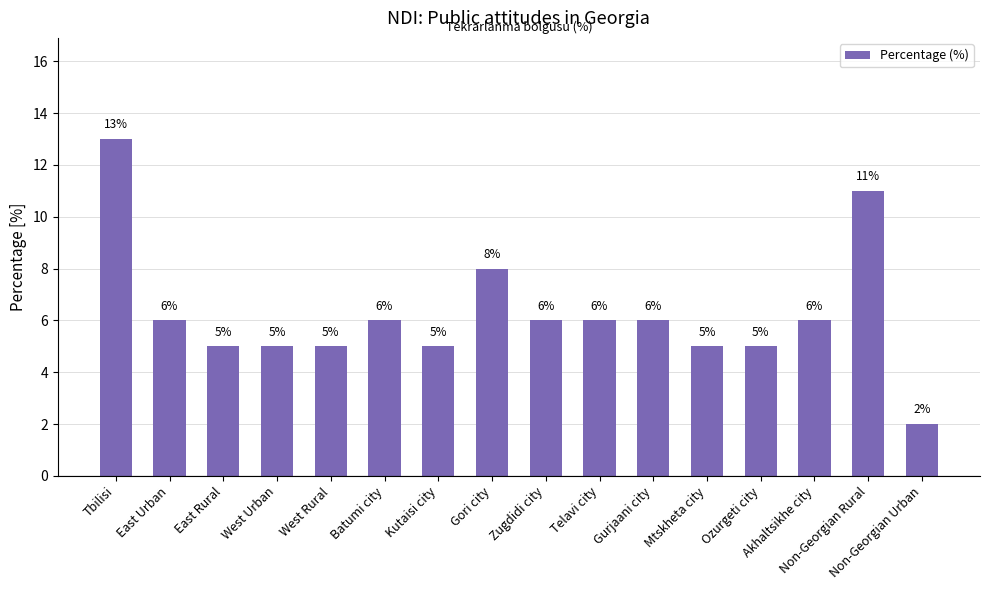

What is the difference between the second highest and second lowest values?

6